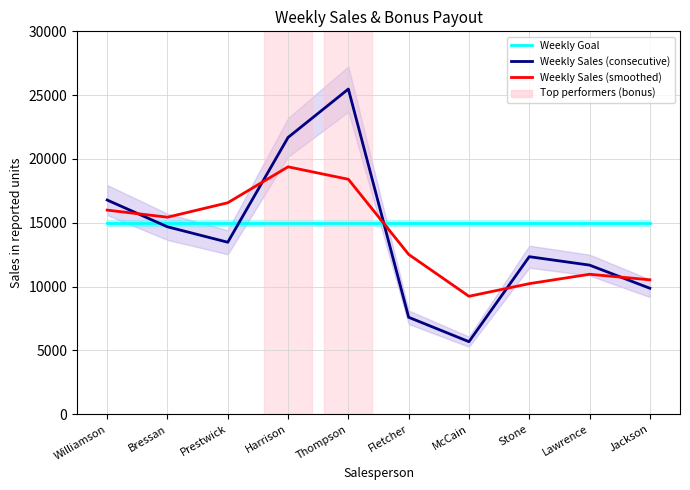

List the labels in order of Weekly Goal value, largest first.

Williamson, Bressan, Prestwick, Harrison, Thompson, Fletcher, McCain, Stone, Lawrence, Jackson